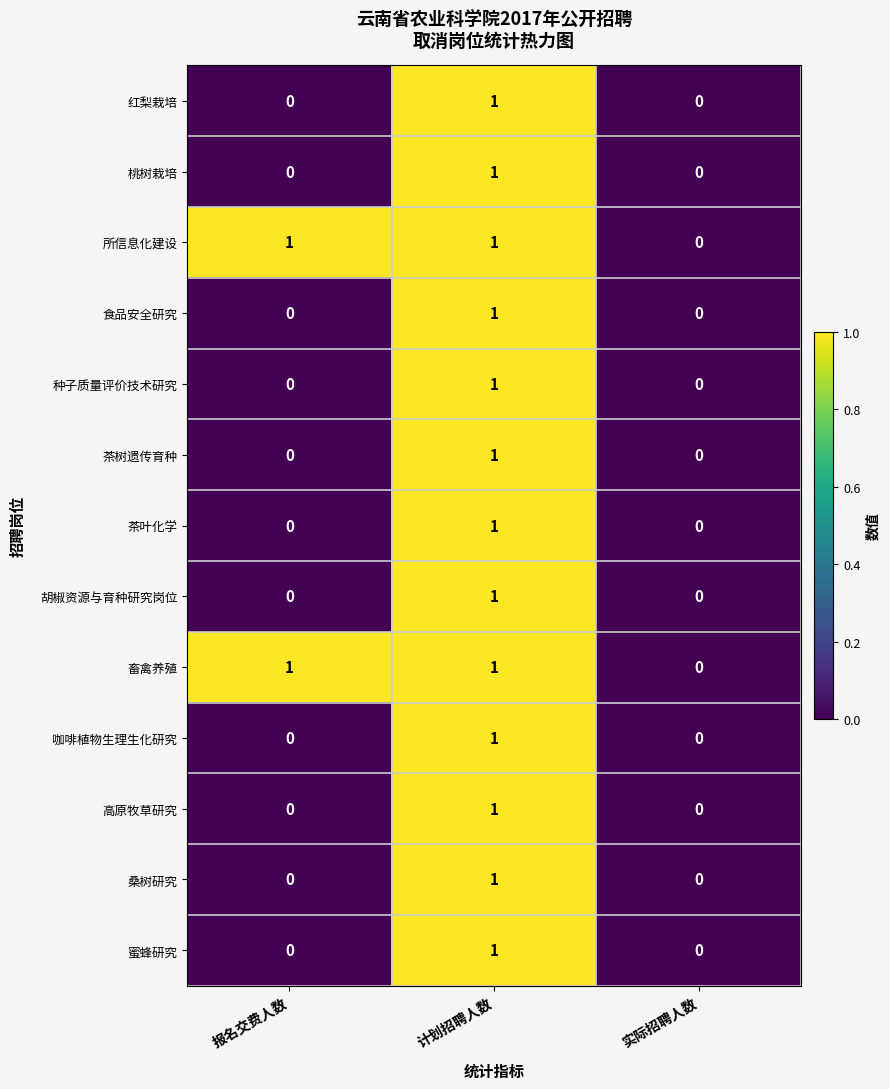

What is the total value across all series at 计划招聘人数?

13